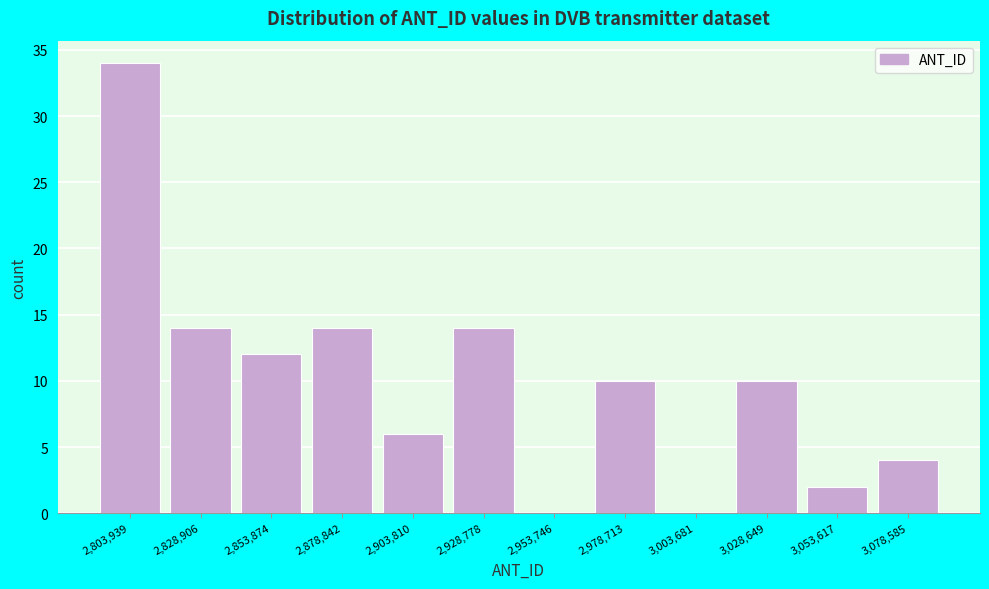

Reading left to right, what are all the values shown in this chart?

2,803,939=34	2,828,906=14	2,853,874=12	2,878,842=14	2,903,810=6	2,928,778=14	2,953,746=0	2,978,713=10	3,003,681=0	3,028,649=10	3,053,617=2	3,078,585=4